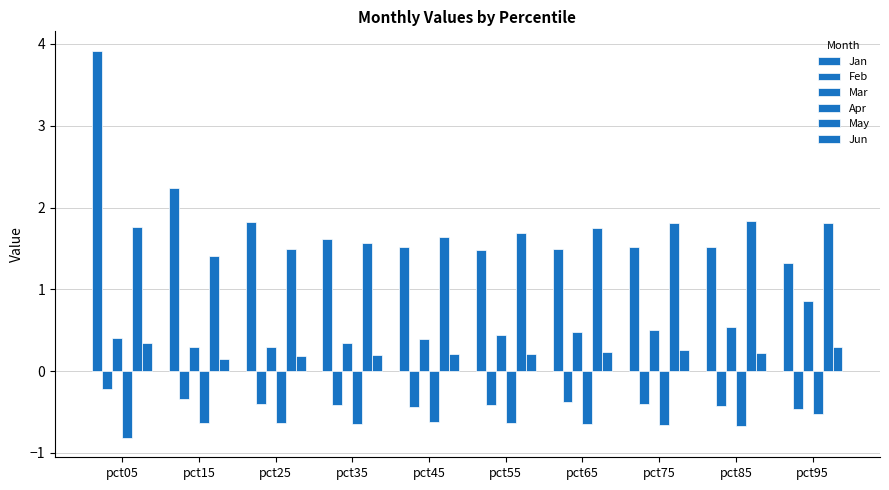

At which category does the chart reach its minimum across all series?

pct05